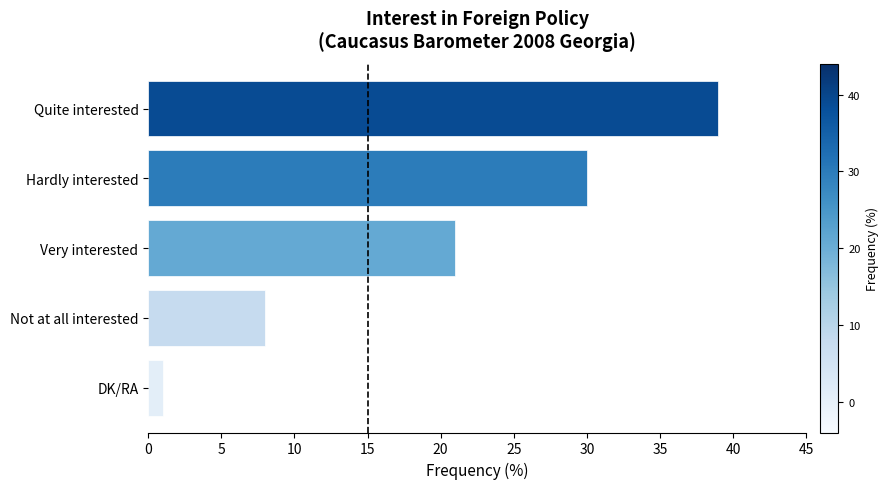

What is the change in value from Not at all interested to Hardly interested?

+22